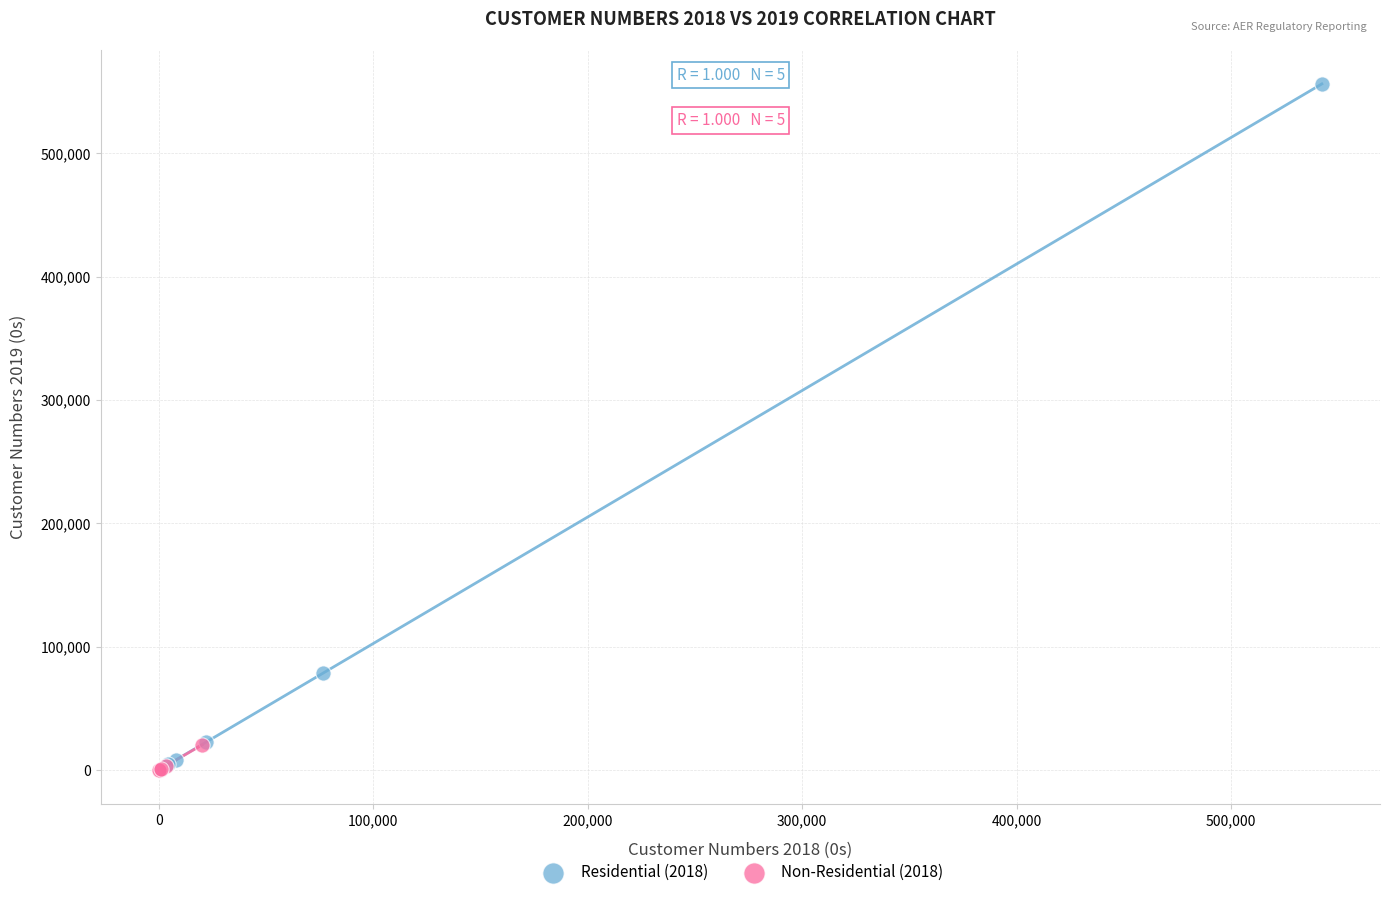

Which series has the widest spread of Y values?

Residential (2018)